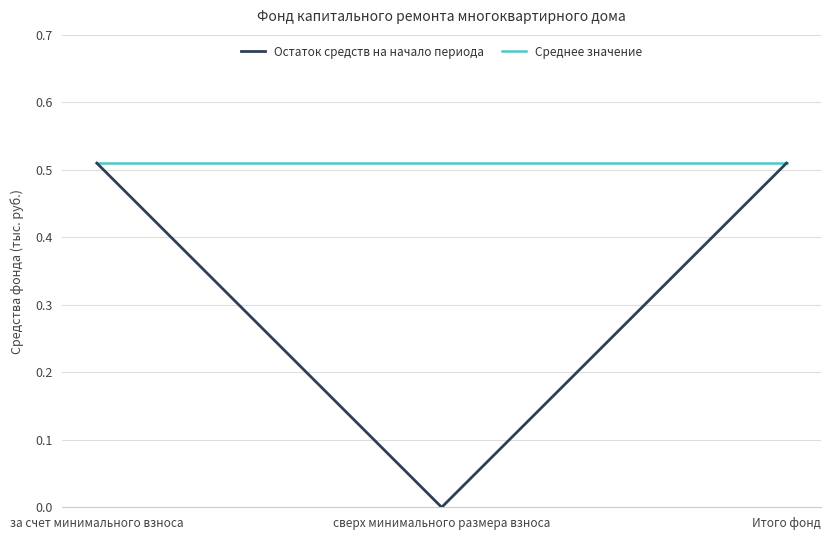

Is the value of Среднее значение at Итого фонд greater than the value of Остаток средств на начало периода at сверх минимального размера взноса?

Yes